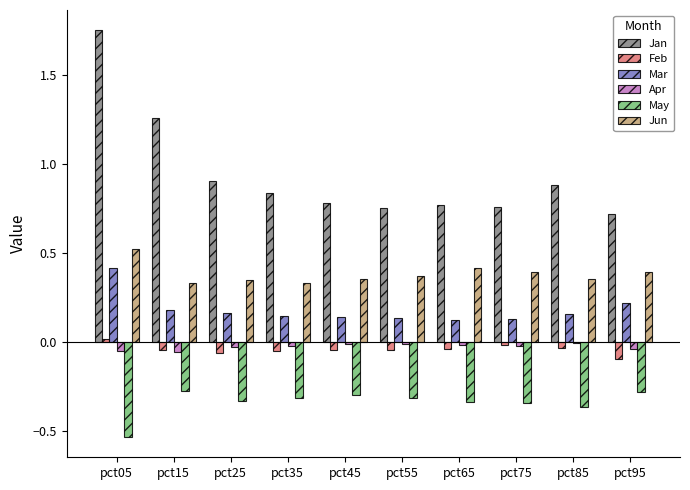

Is the value of May at pct45 greater than the value of Apr at pct25?

No